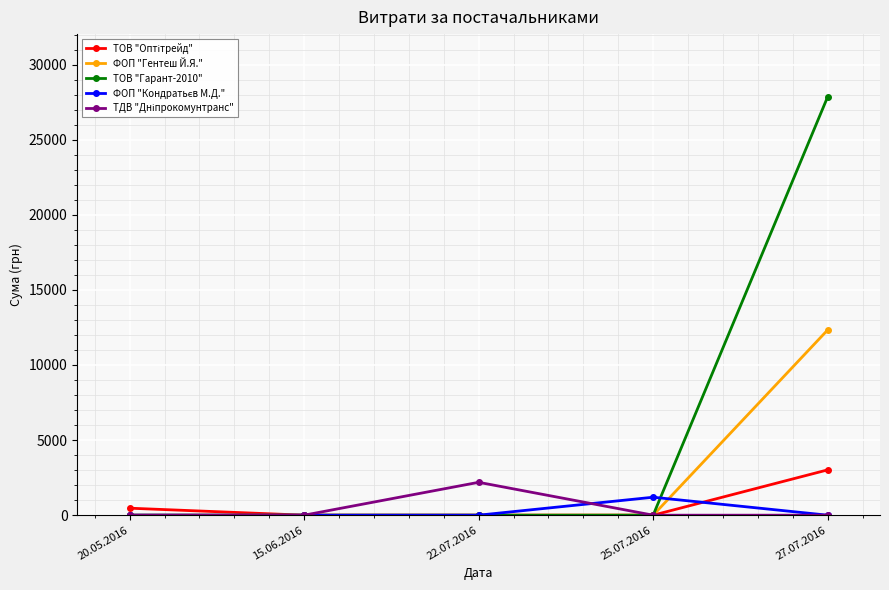

True or false: ТОВ "Гарант-2010" has a value of 0.0 at 15.06.2016.

True